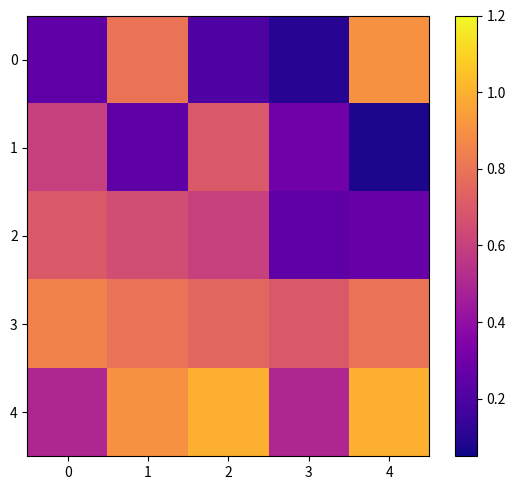

At how many categories does at least one series exceed 0?

5